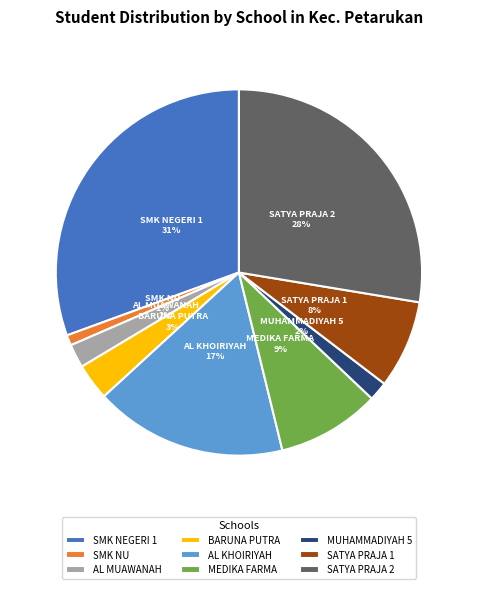

What is the smallest slice in the pie chart?

SMK NU